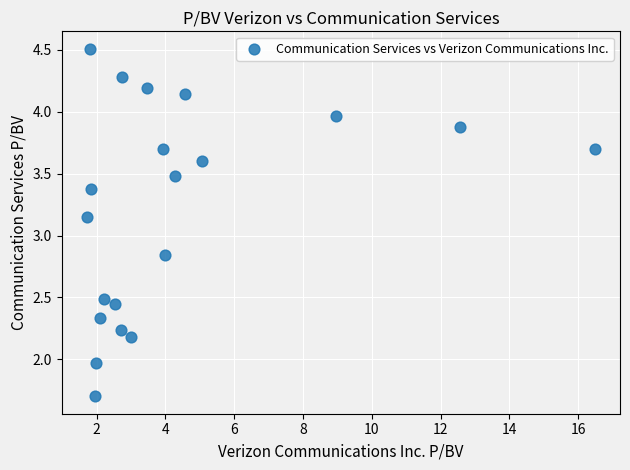

What is the range of X values (max minus min)?

14.8